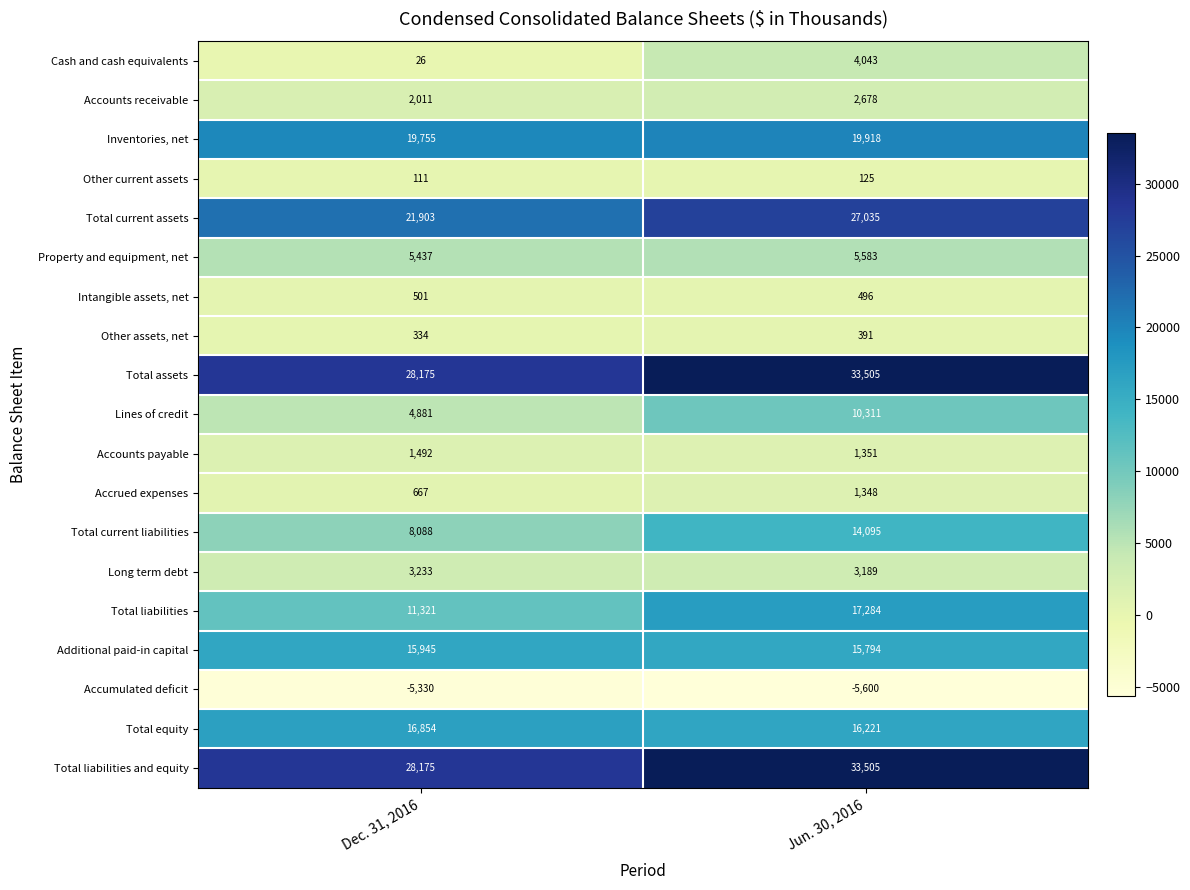

What is the difference between the maximum and minimum values in the Additional paid-in capital series?

151